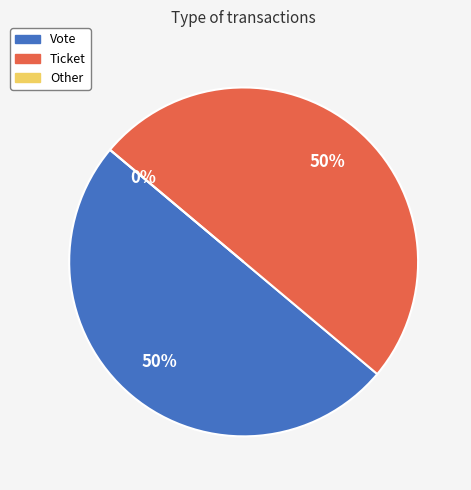

Which slice is the smallest?

Other